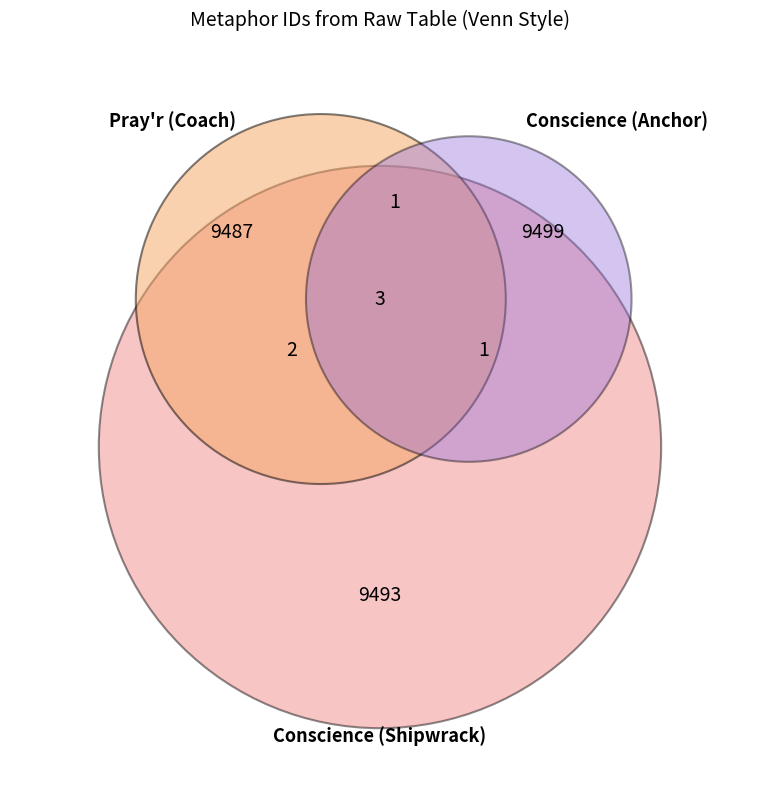

How many segments does this pie chart have?

3